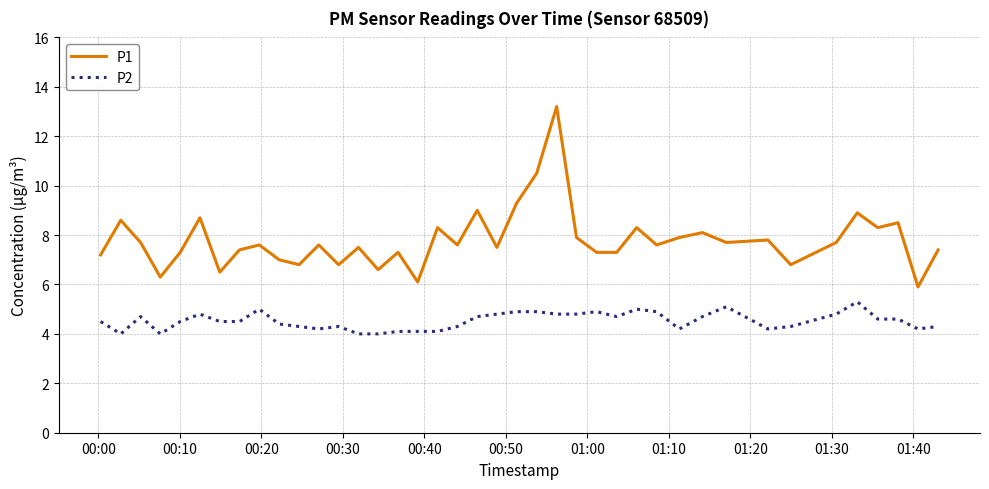

Which series has the largest range (max minus min)?

P1